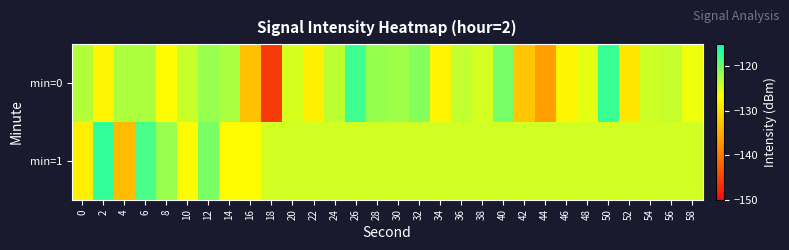

What is the spread (max minus min) of values at 12?

1.4